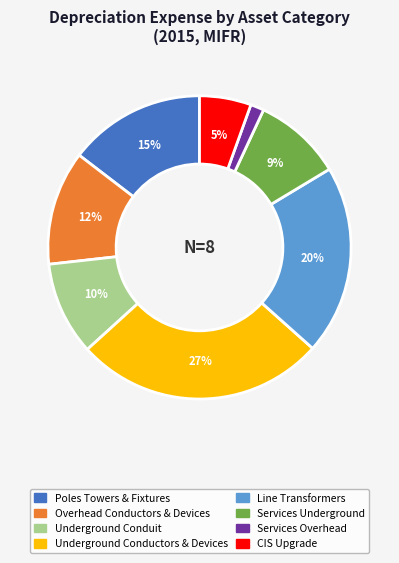

True or false: Underground Conductors & Devices accounts for 21% of the total.

False